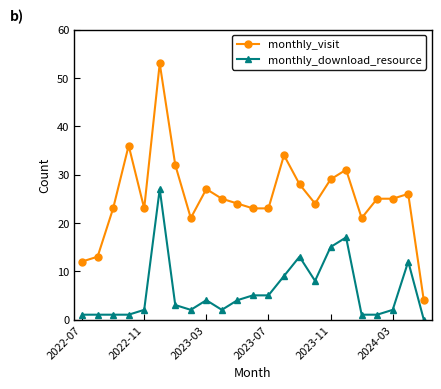

What are all the series names shown in the legend?

monthly_visit, monthly_download_resource